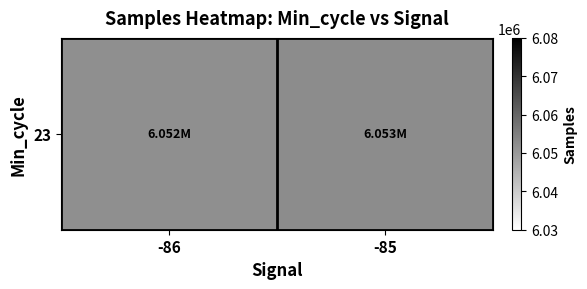

Reading left to right, what are all the values shown in this chart?

-86=6052070.1	-85=6052650.5